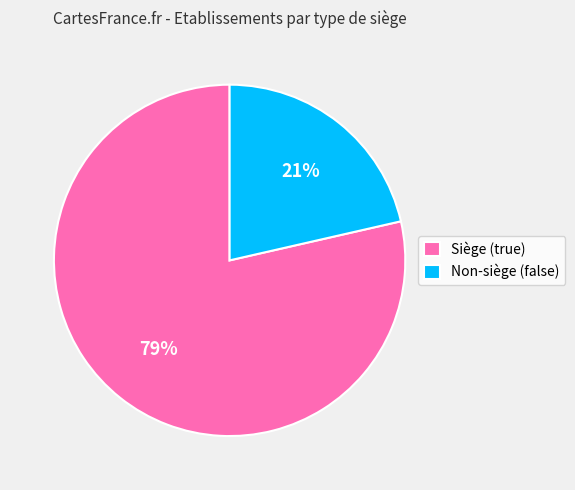

Count the number of slices in the pie.

2